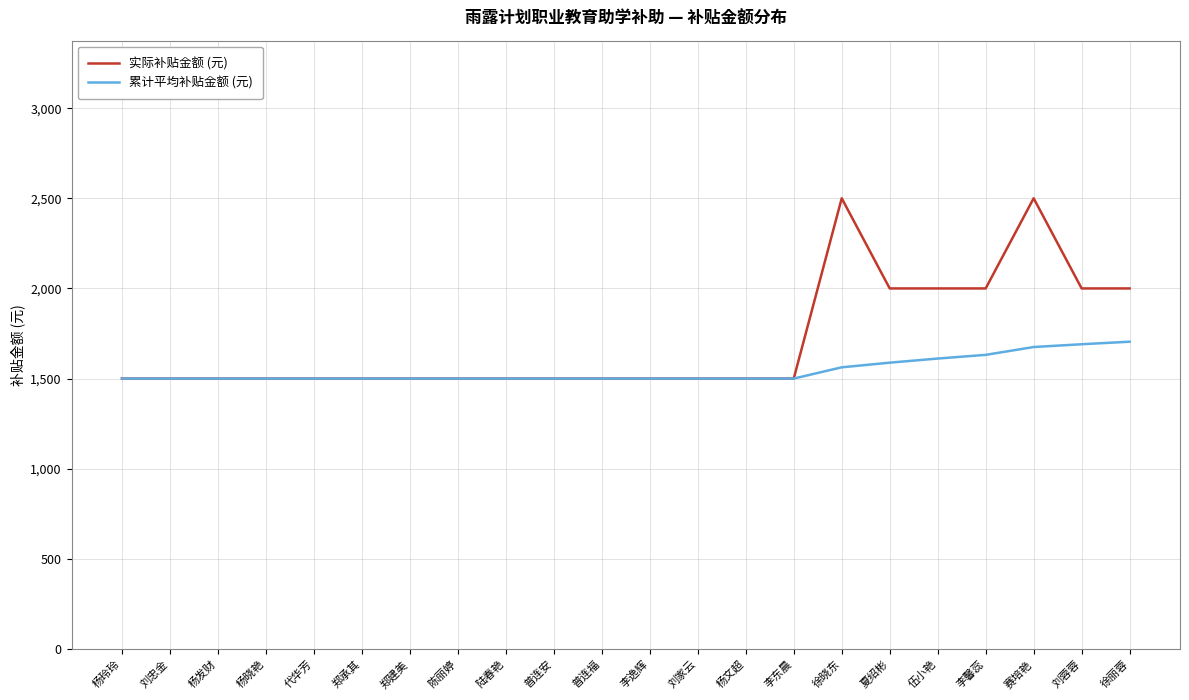

Which series changed the most between 代华芳 and 夏绍彬?

实际补贴金额 (元)